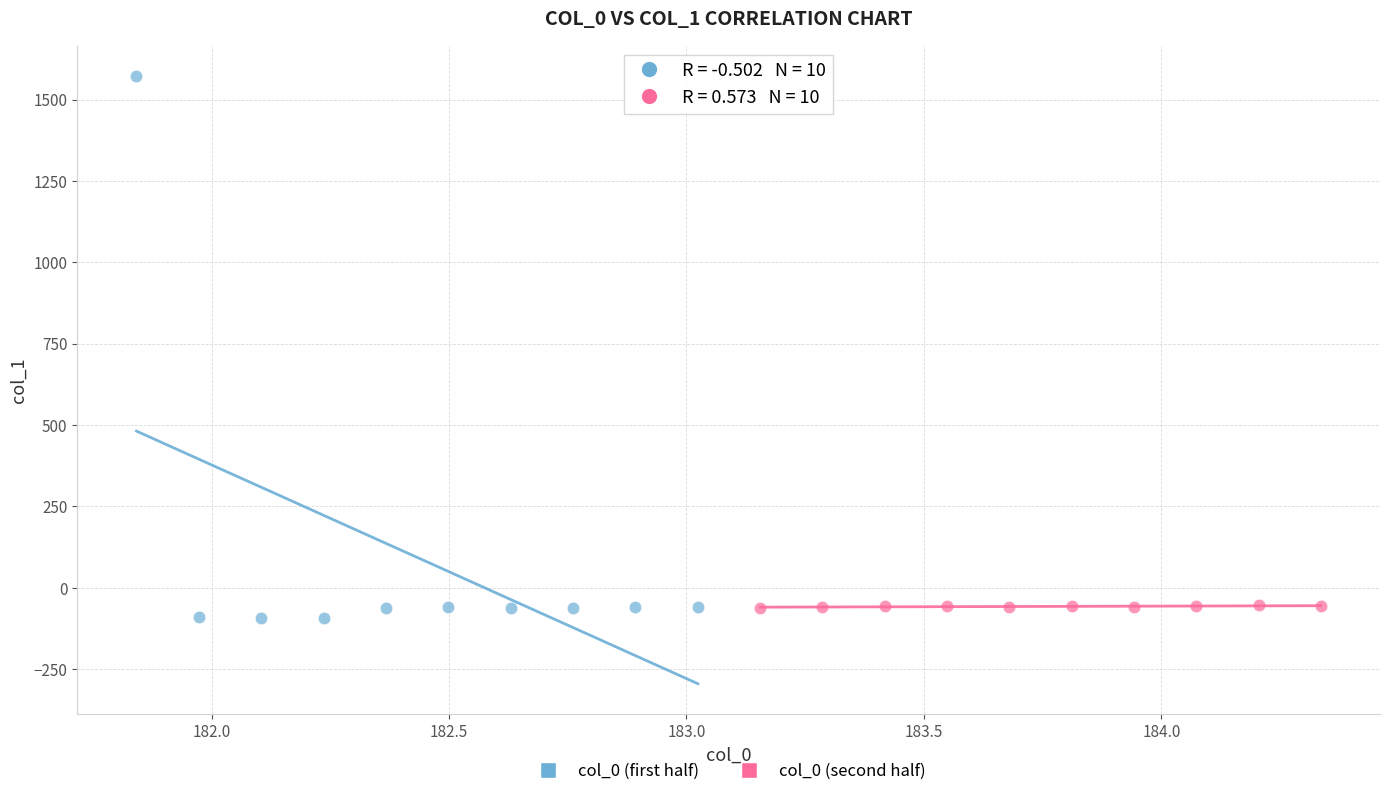

Which series has the largest Y range (max minus min)?

col_0 (first half)